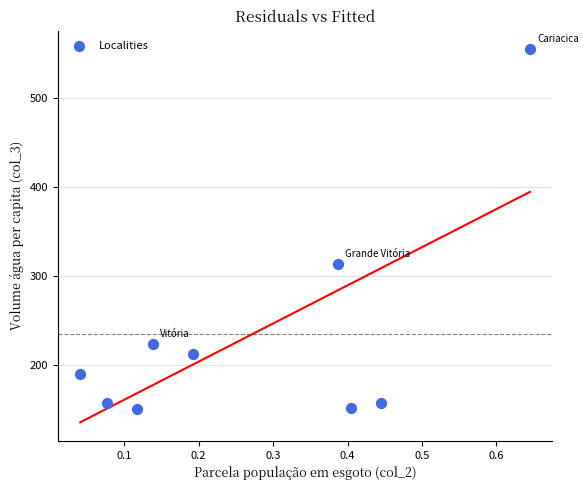

What is the range of X values (max minus min)?

0.6